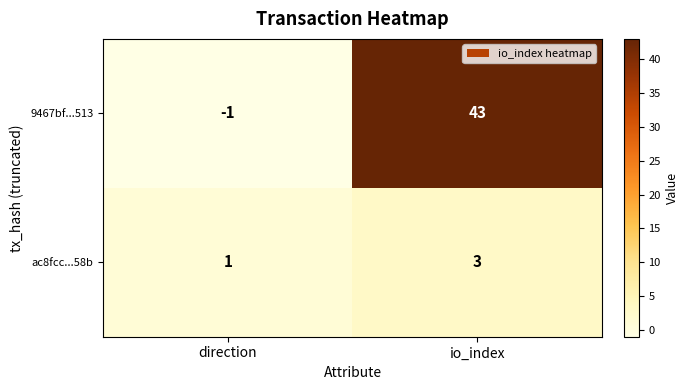

The value of ac8fcc...58b at direction is 1. True or false?

True